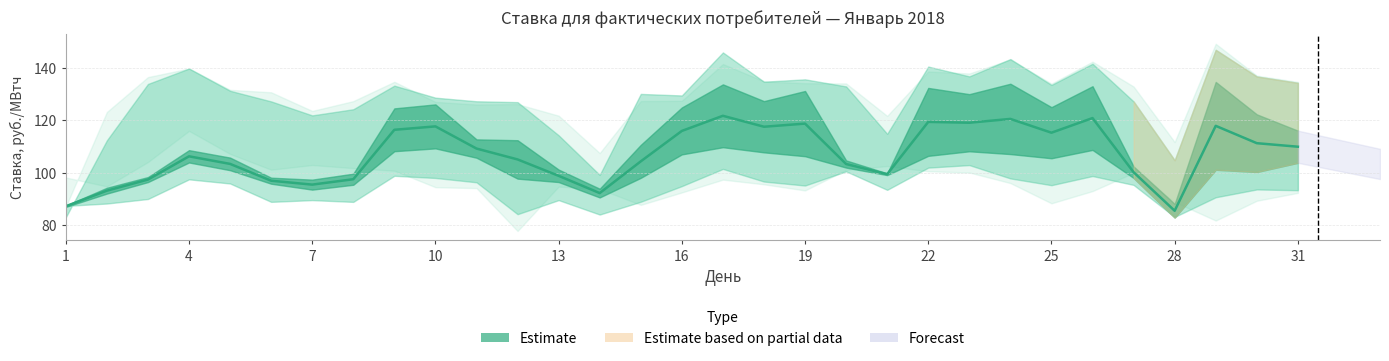

What is the maximum value shown in the chart?

121.8